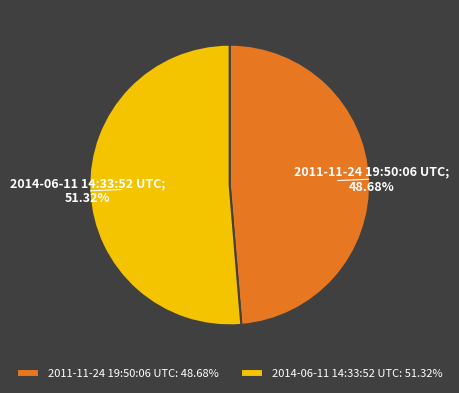

Which category has the biggest portion of the pie?

2014-06-11 14:33:52 UTC